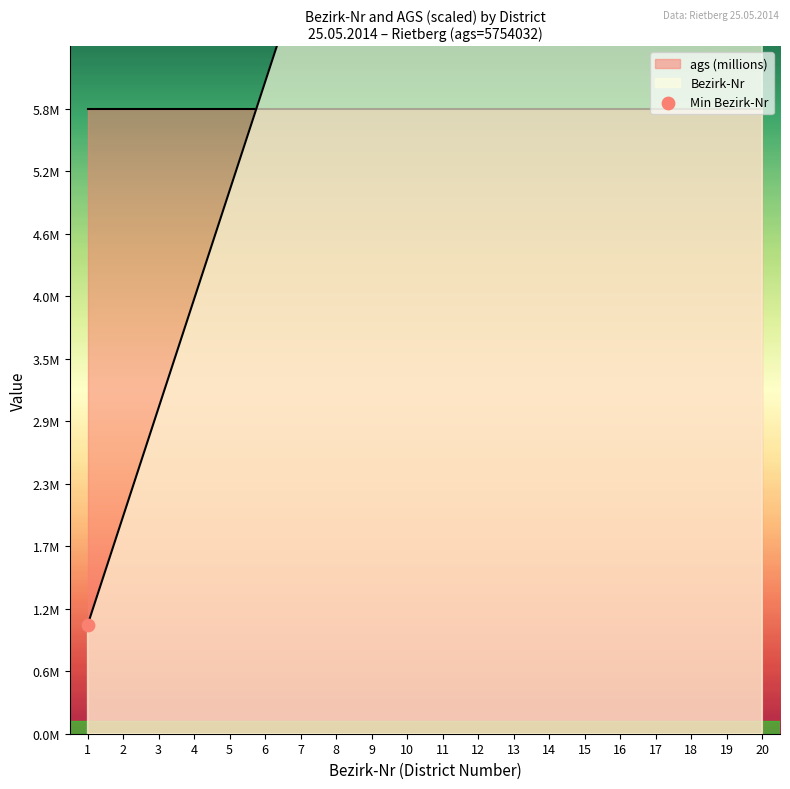

Which has a higher value, 16 or 3?

16